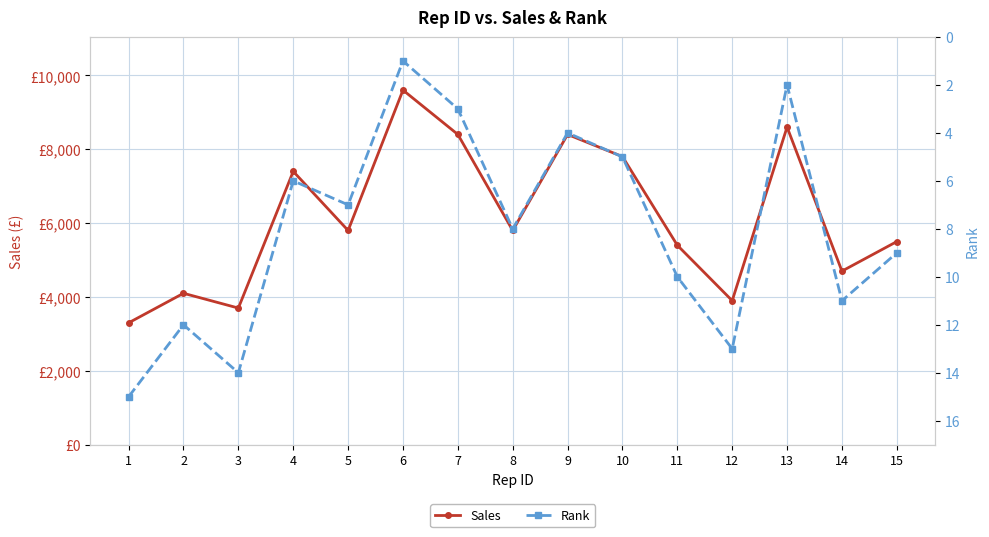

Reading right to left, extract all data points from this chart.

Sales: 15=5500	14=4700	13=8600	12=3900	11=5400	10=7800	9=8400	8=5800	7=8400	6=9600	5=5800	4=7400	3=3700	2=4100	1=3300
Rank: 15=9	14=11	13=2	12=13	11=10	10=5	9=4	8=8	7=3	6=1	5=7	4=6	3=14	2=12	1=15